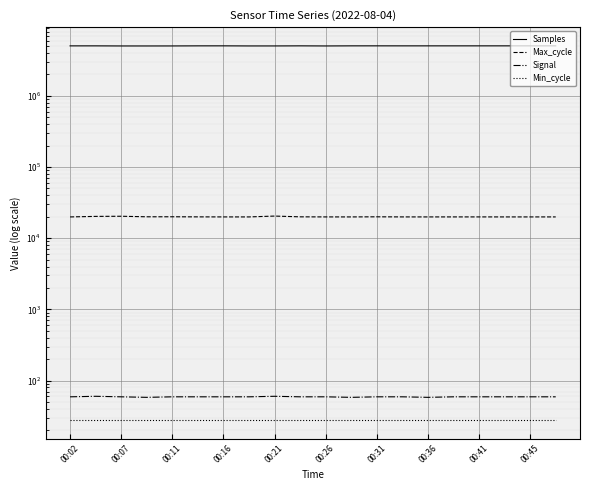

Does the chart display data point markers on the line(s)?

No